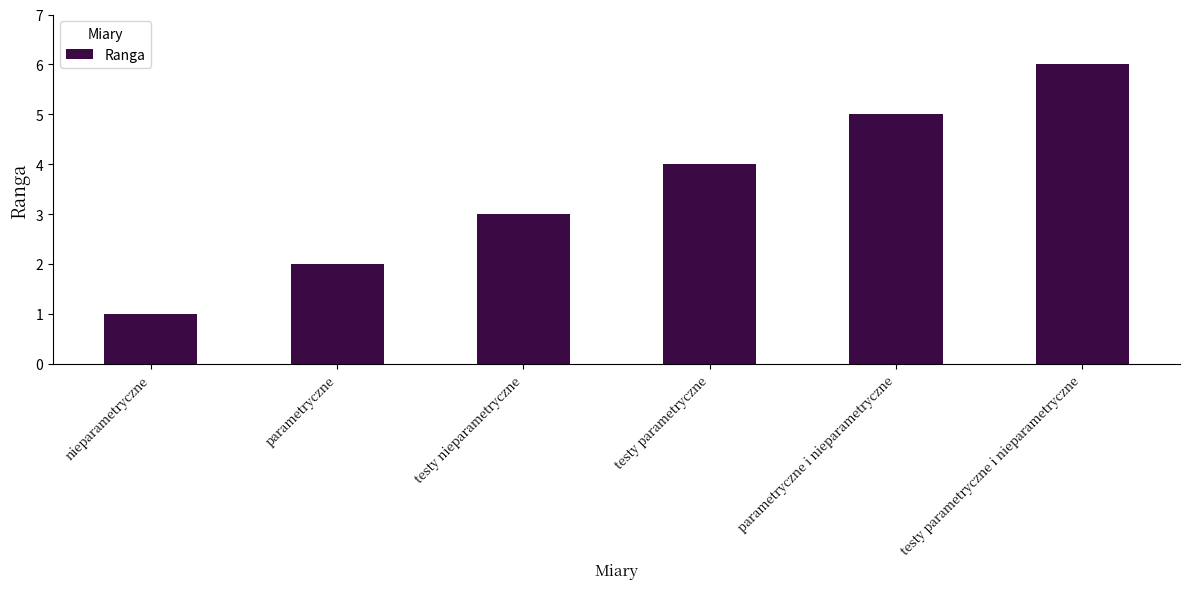

List the labels in order of value, smallest first.

nieparametryczne, parametryczne, testy nieparametryczne, testy parametryczne, parametryczne i nieparametryczne, testy parametryczne i nieparametryczne